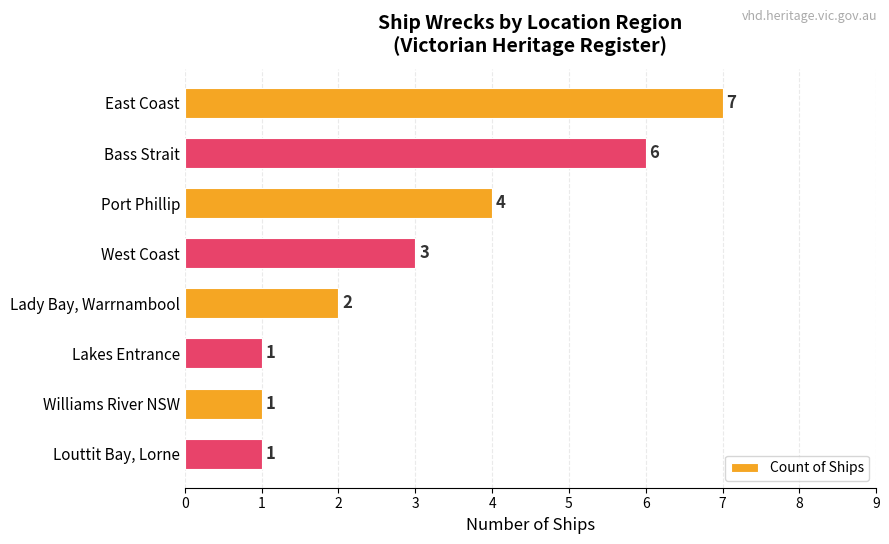

What is the sum of all values?

25